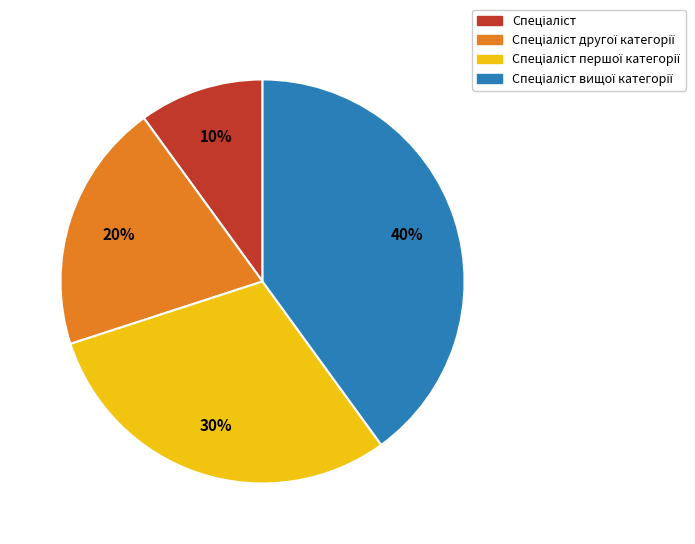

To the nearest percent, what is the average slice percentage?

25%